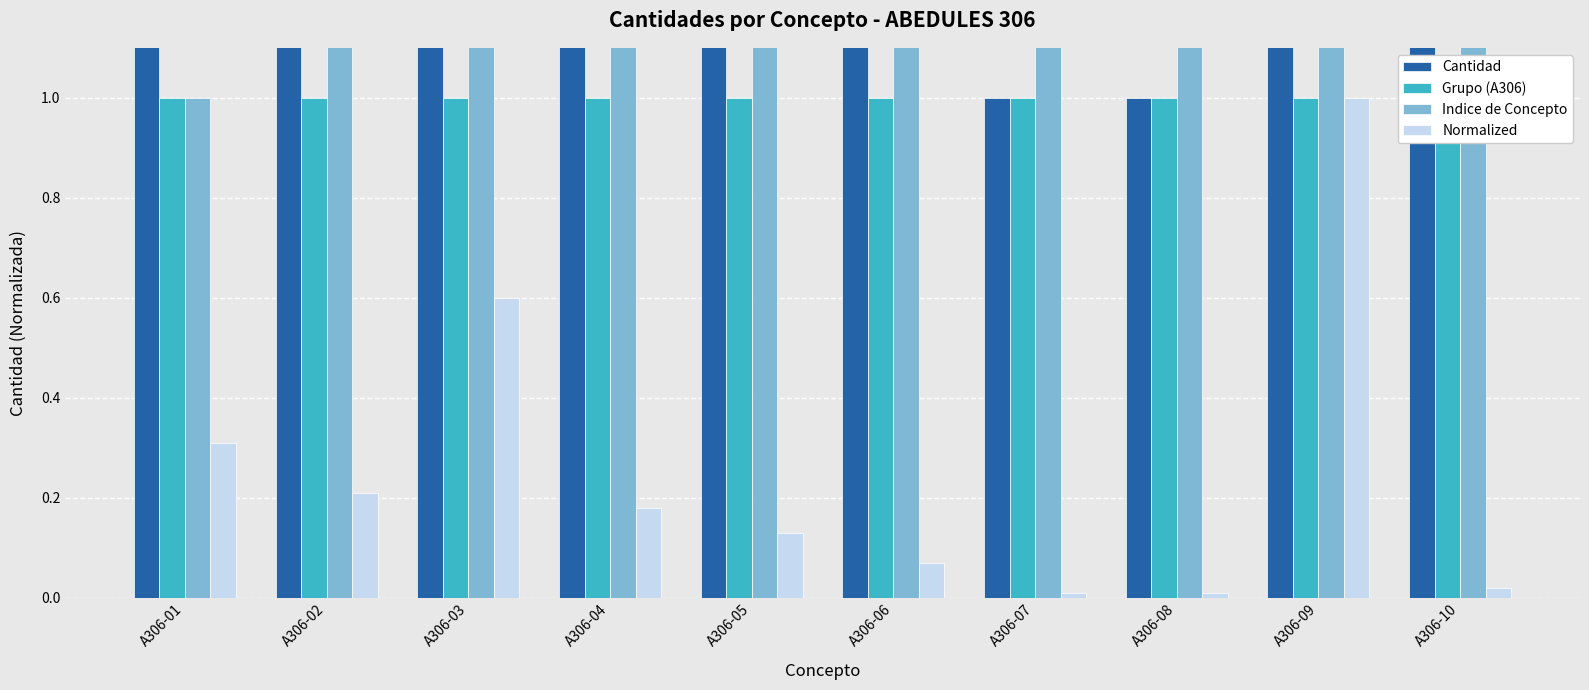

At which category is the sum across all series the highest?

A306-09